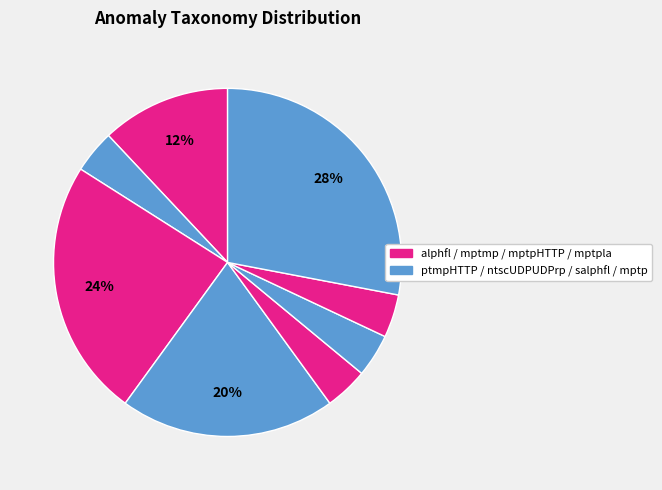

Does any single category account for the majority?

No